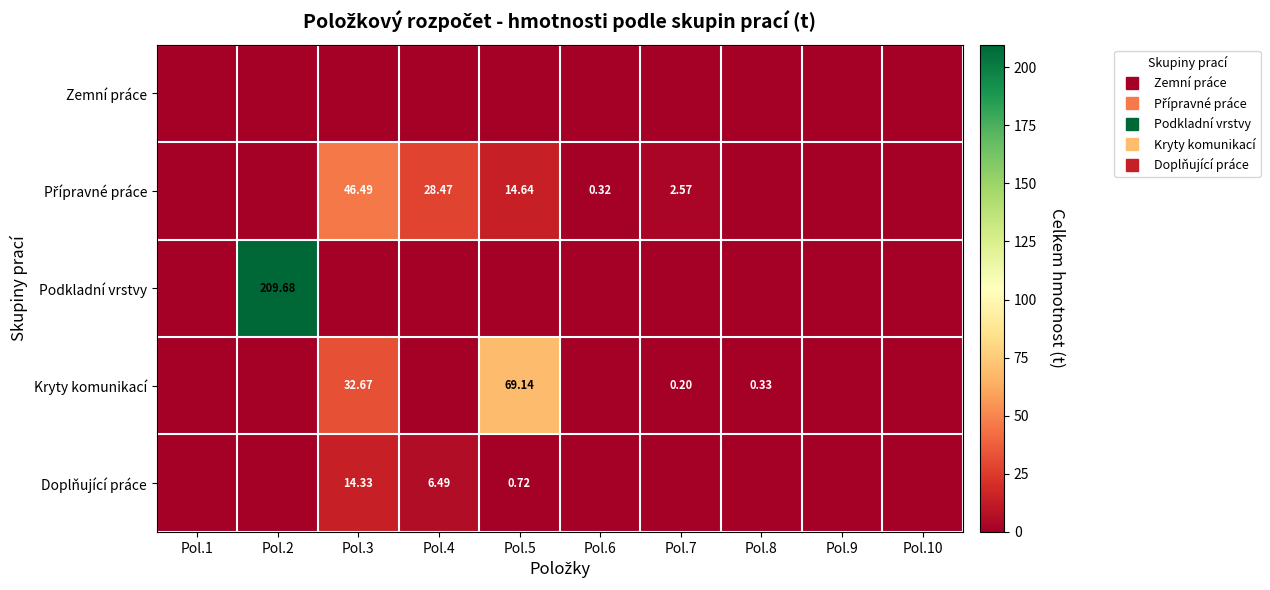

The Podkladní vrstvy series shows 0.0 at Pol.5. True or false?

True